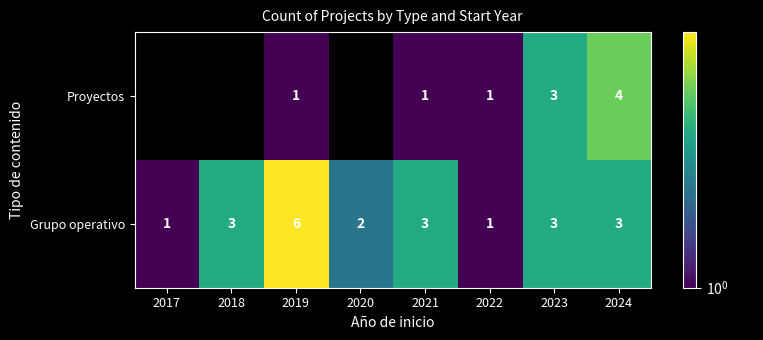

What is the difference between the Proyectos values at 2019 and 2024?

3